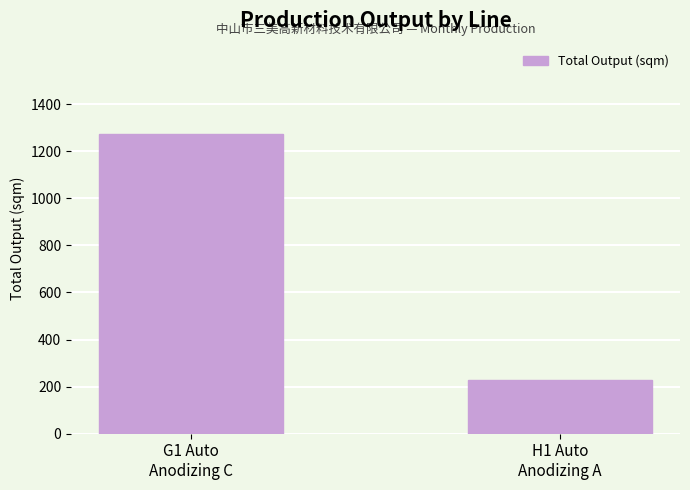

List the labels in order of value, largest first.

G1 Auto
Anodizing C, H1 Auto
Anodizing A